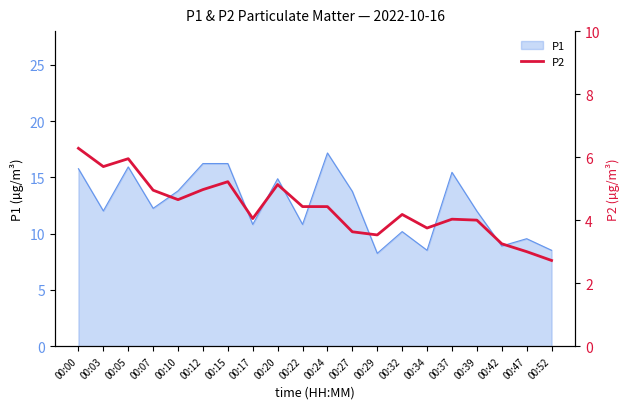

Reading left to right, what are all the values shown in this chart?

00:00=6.3	00:03=5.7	00:05=6.0	00:07=5.0	00:10=4.7	00:12=5.0	00:15=5.2	00:17=4.0	00:20=5.1	00:22=4.4	00:24=4.4	00:27=3.6	00:29=3.5	00:32=4.2	00:34=3.8	00:37=4.0	00:39=4.0	00:42=3.2	00:47=3.0	00:52=2.7